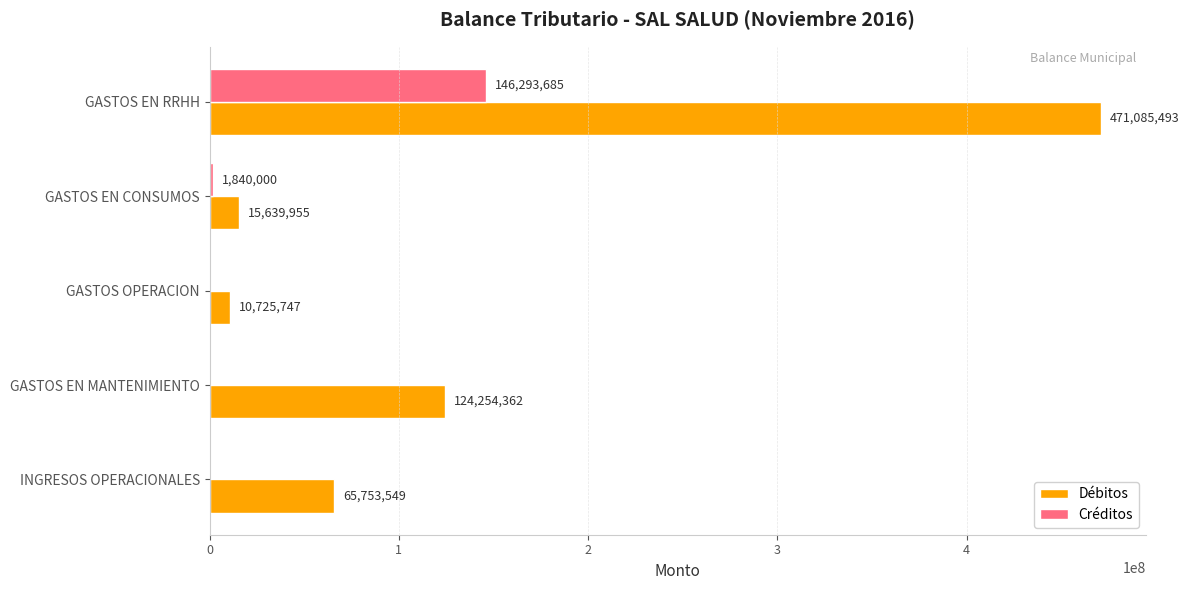

The value of Débitos at GASTOS EN CONSUMOS is 15639955. True or false?

True